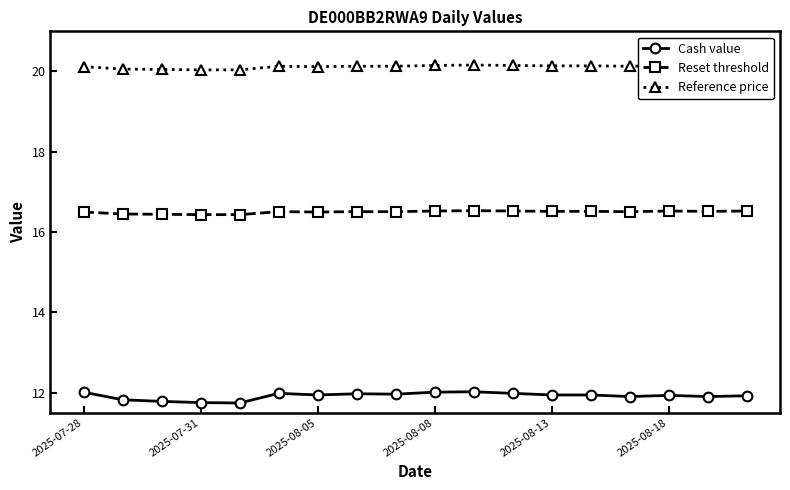

What is the value of the Reset threshold point at the 16th from the left?

16.5